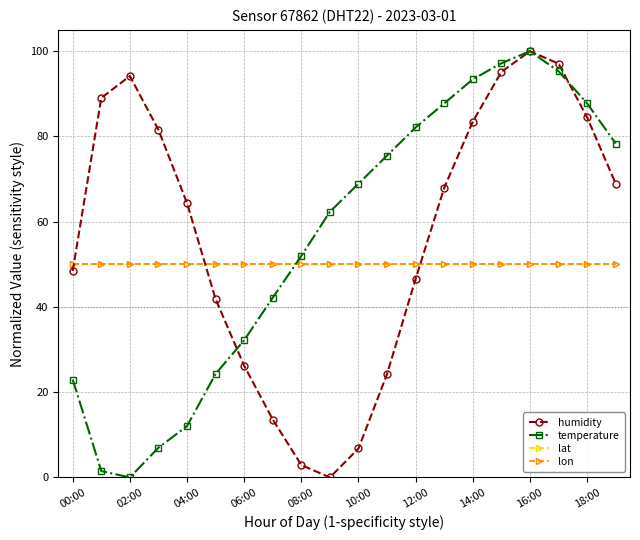

What is the value of the lon point at the 10th from the left?

50.0